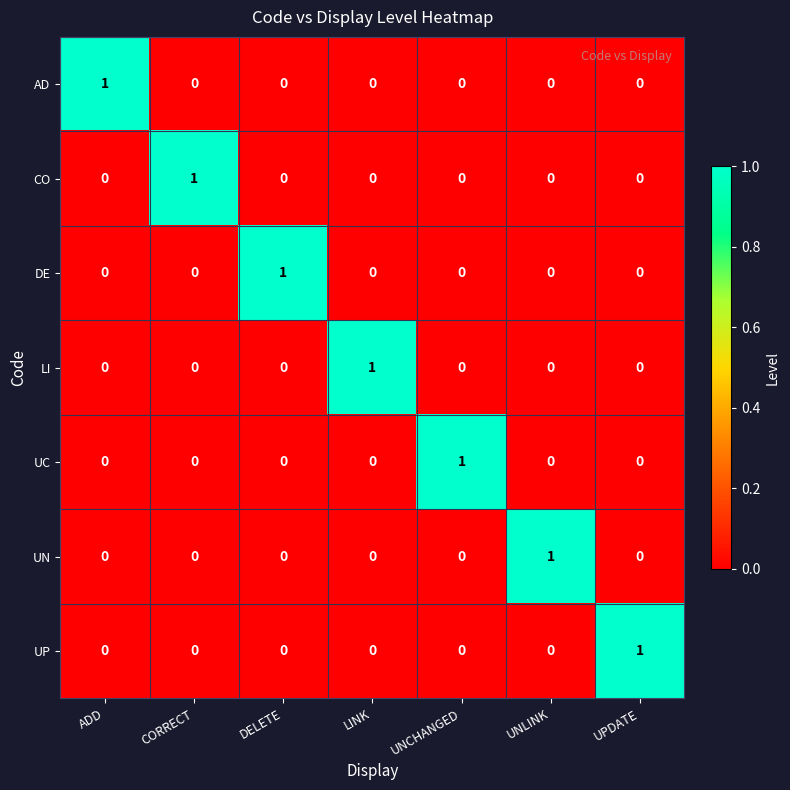

At how many categories does at least one series exceed 0?

7